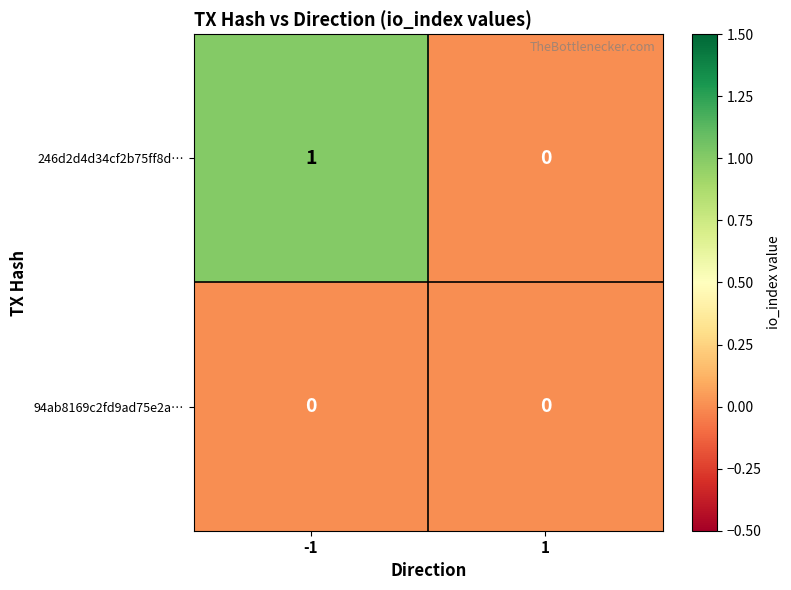

List the series in order of their overall mean, highest first.

246d2d4d34cf2b75ff8d…, 94ab8169c2fd9ad75e2a…